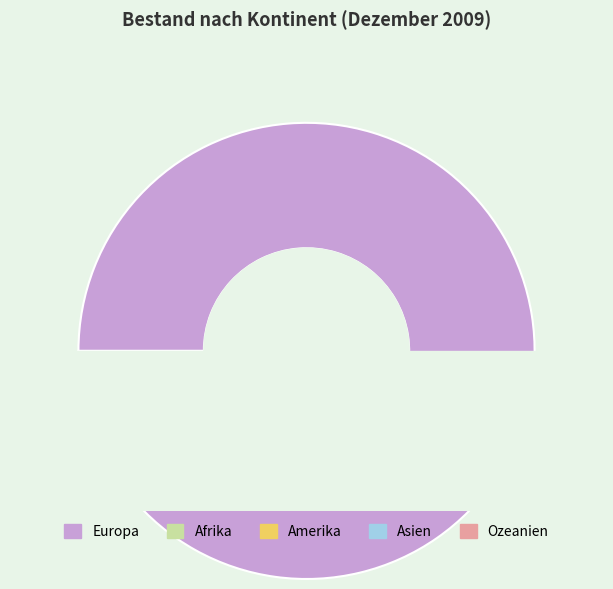

Do Asien and Europa together represent more than half of the pie?

Yes